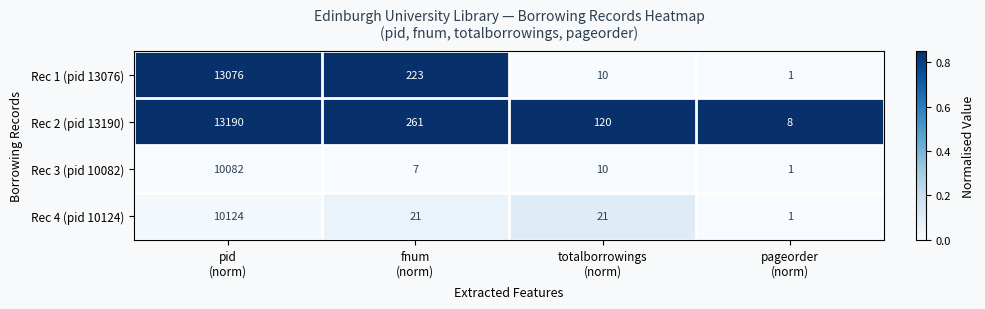

What is the greatest value displayed?

13190